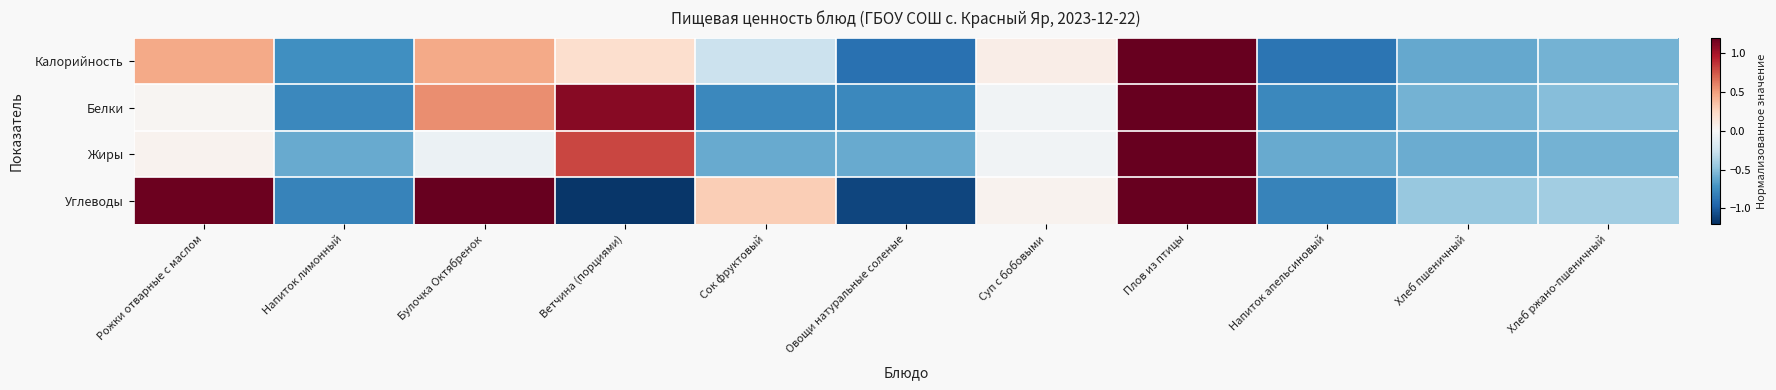

Which series has the largest total across all categories?

Углеводы